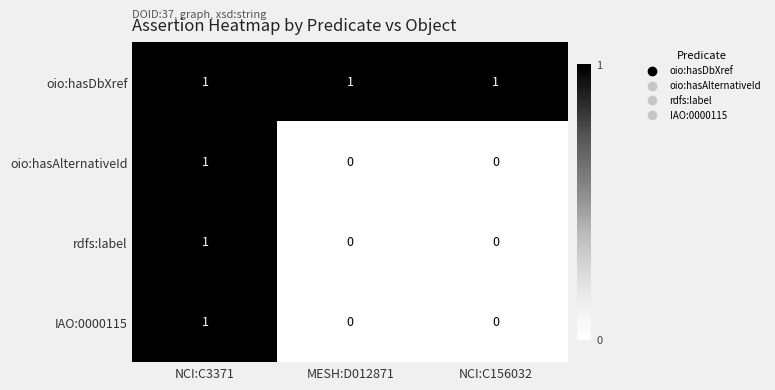

Which series has the largest total across all categories?

oio:hasDbXref